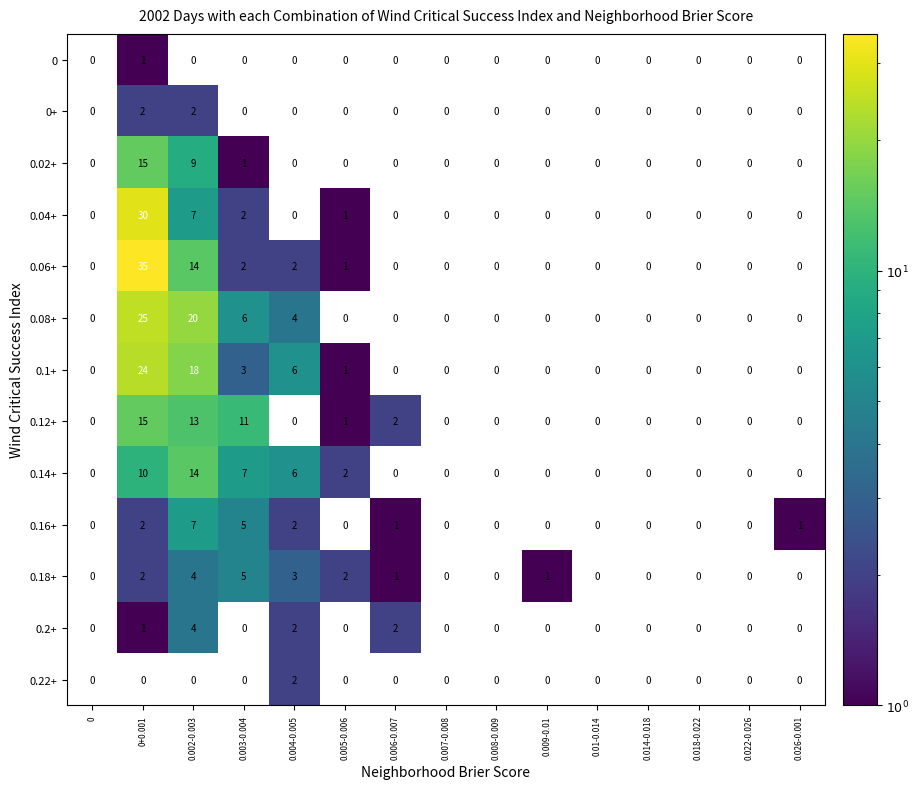

Which series has the largest total across all categories?

0.08+